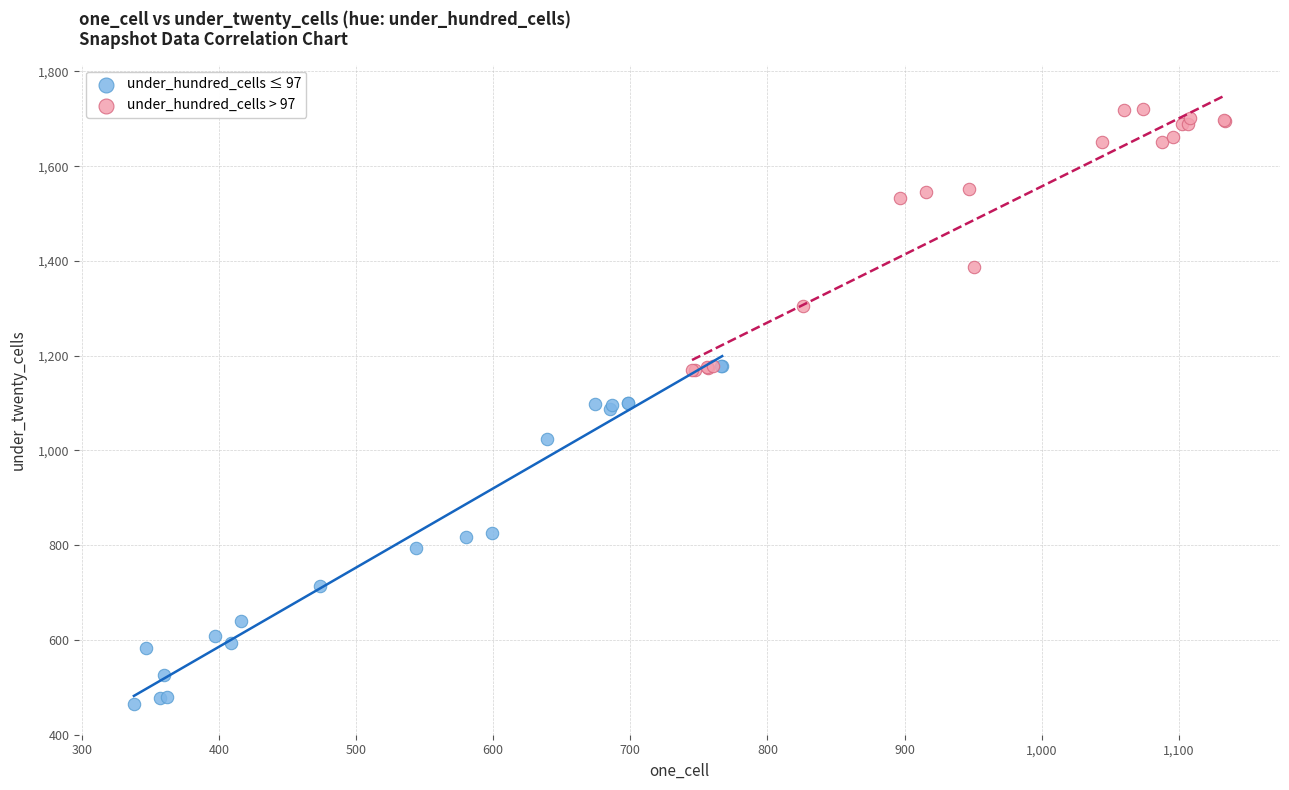

Which series has the widest spread of Y values?

under_hundred_cells ≤ 97